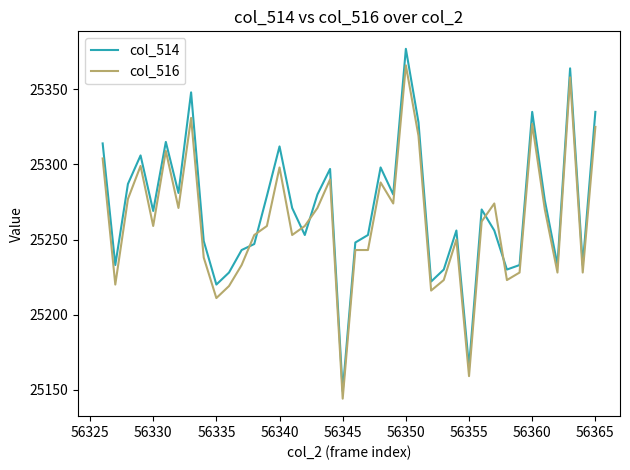

What is the difference between the second highest and second lowest values in the col_516 series?

199